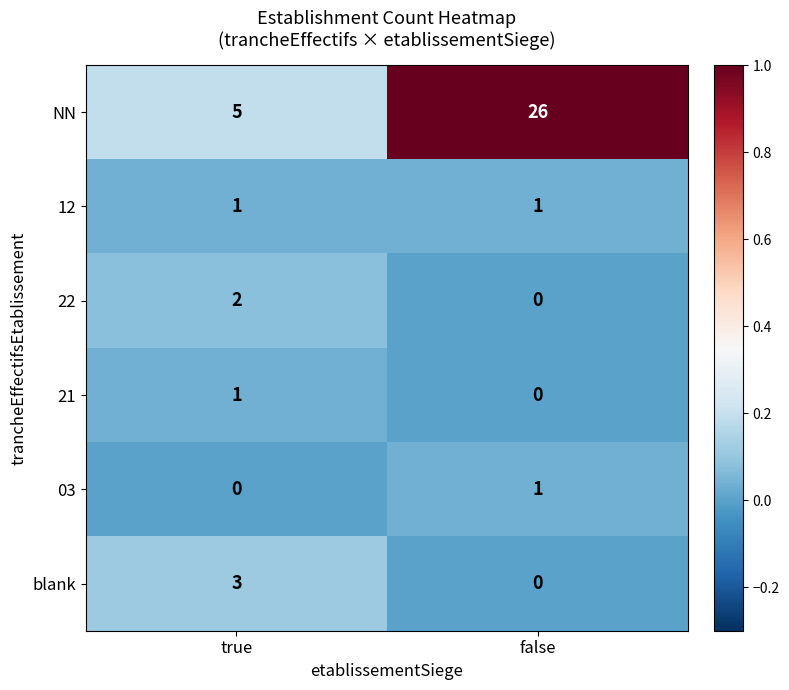

Reading left to right, list all the values displayed in this chart.

NN: true=5	false=26
12: true=1	false=1
22: true=2	false=0
21: true=1	false=0
03: true=0	false=1
blank: true=3	false=0